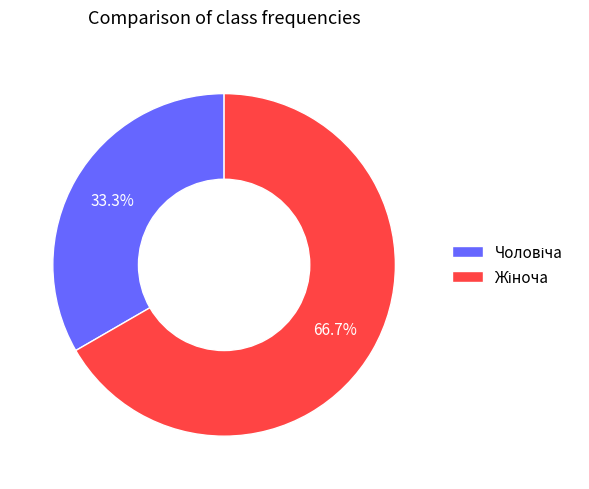

Is there any slice that represents more than half of the pie?

Yes